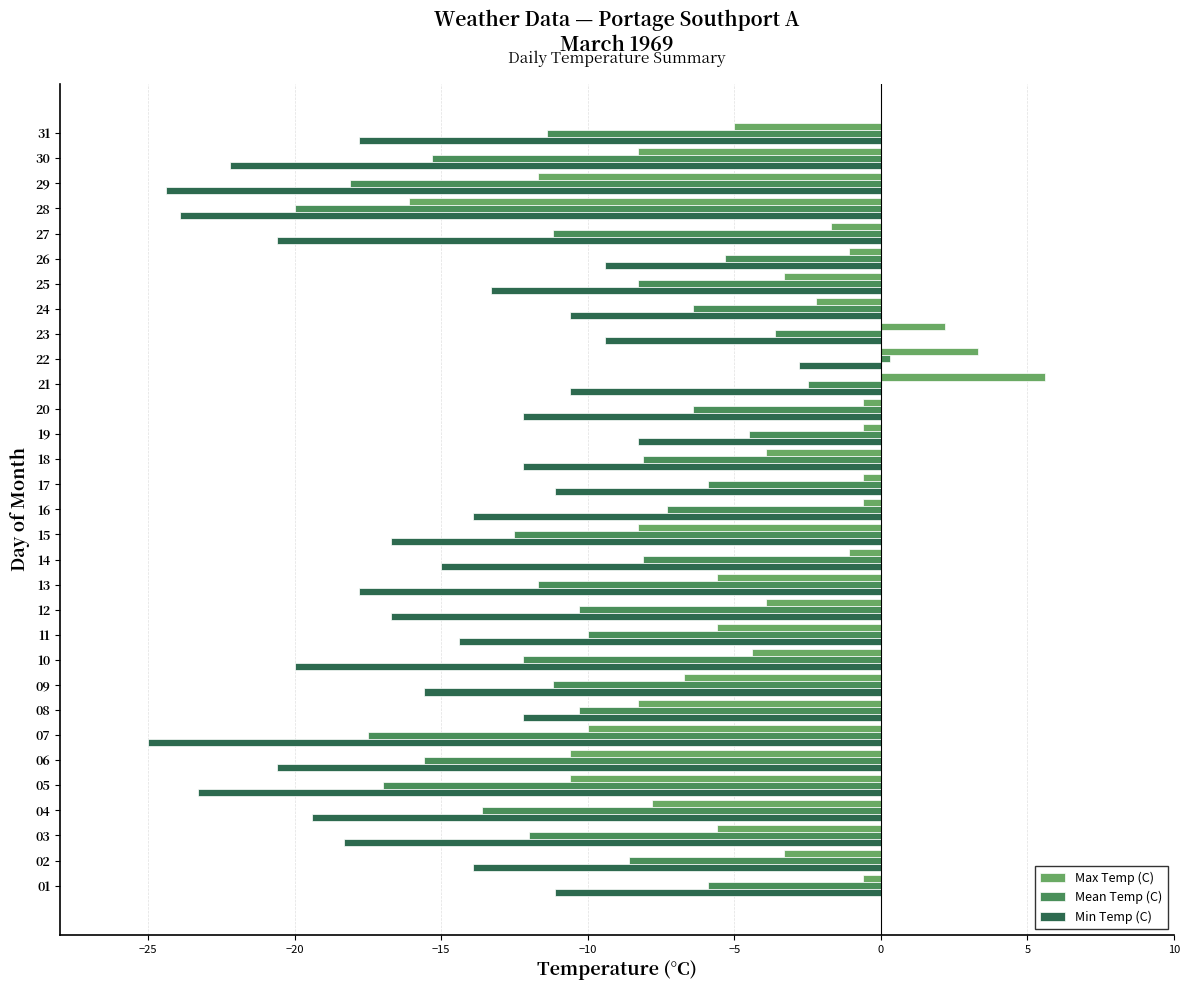

Read the Max Temp (C) value at 04.

-7.8